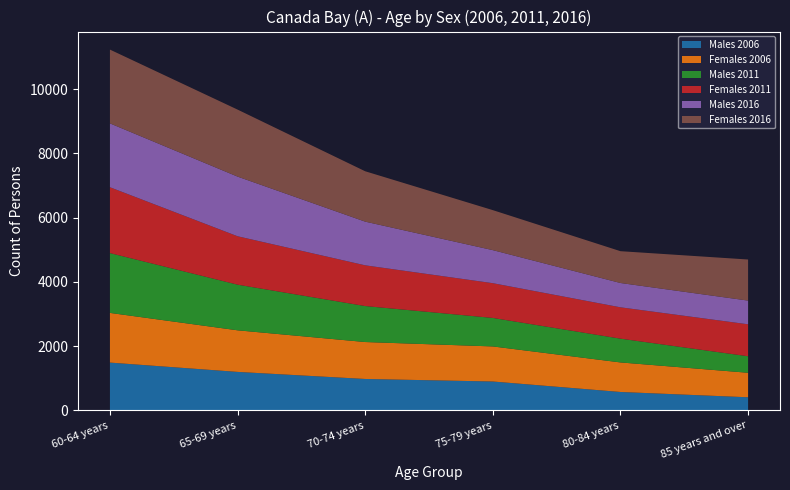

Reading left to right, extract all data points from this chart.

Males 2006: 1489	1199	979	900	574	409
Females 2006: 1547	1295	1150	1092	920	763
Males 2011: 1862	1421	1120	887	740	514
Females 2011: 2050	1507	1268	1082	976	995
Males 2016: 1988	1857	1360	1029	757	738
Females 2016: 2297	2086	1568	1245	990	1279